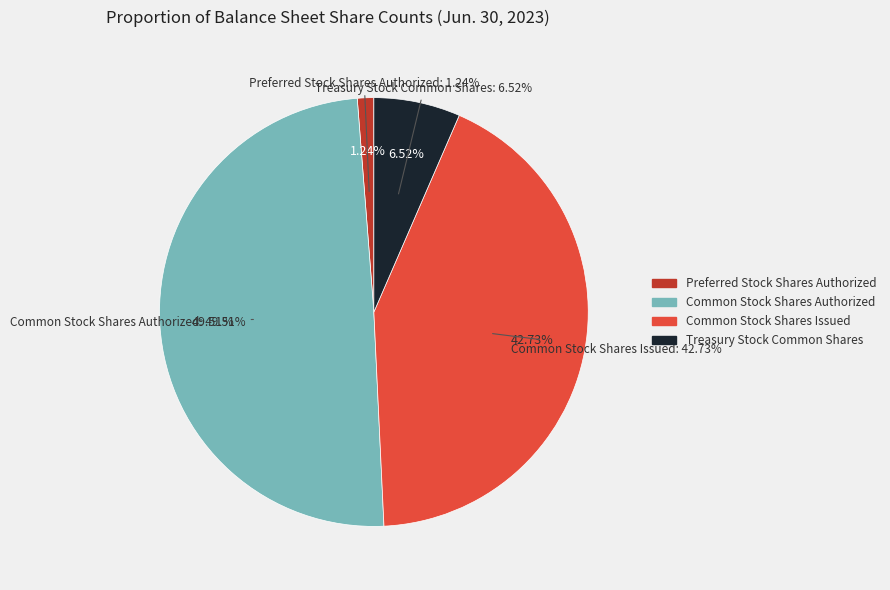

How much of the chart is everything except Common Stock Shares Authorized?

50.5%